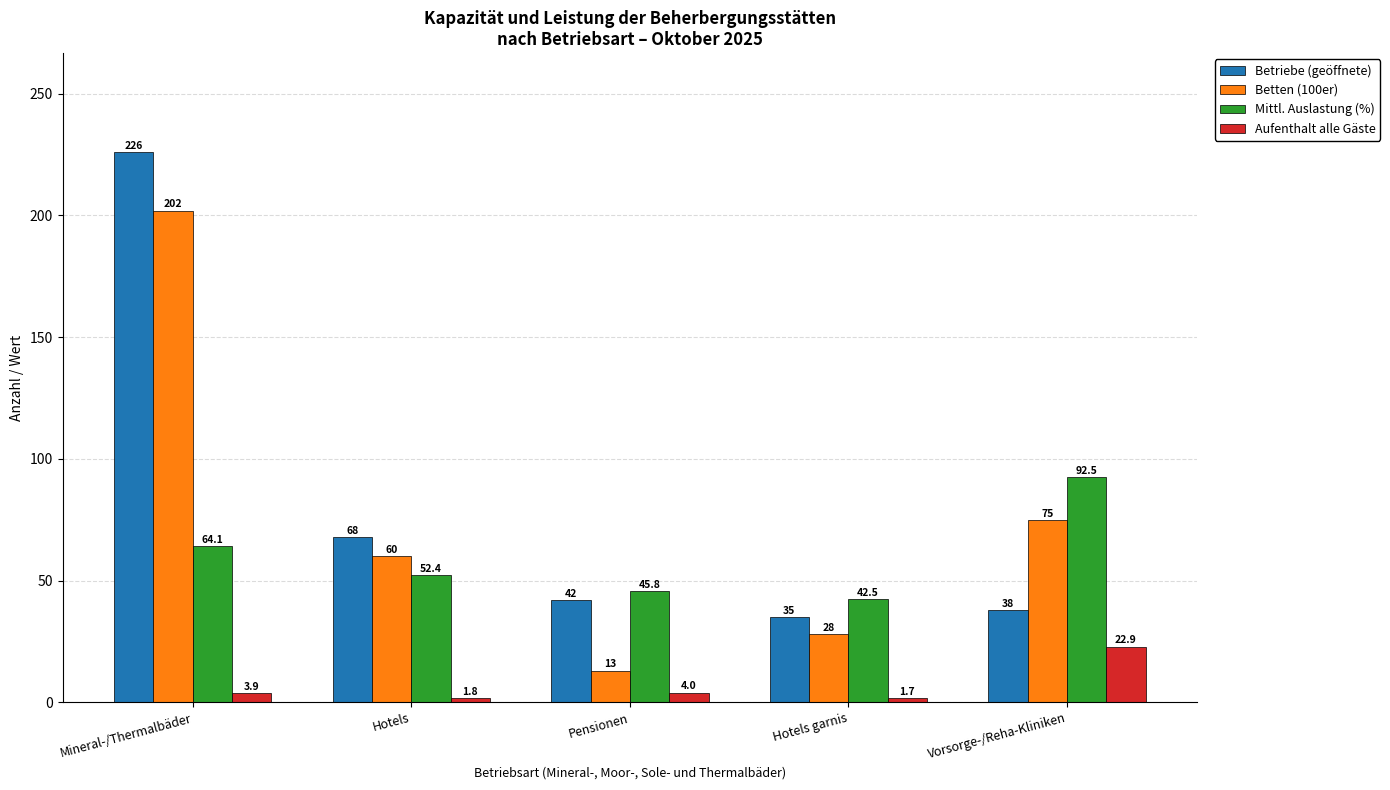

What is the difference between the maximum and minimum values in the Betten (100er) series?

189.0